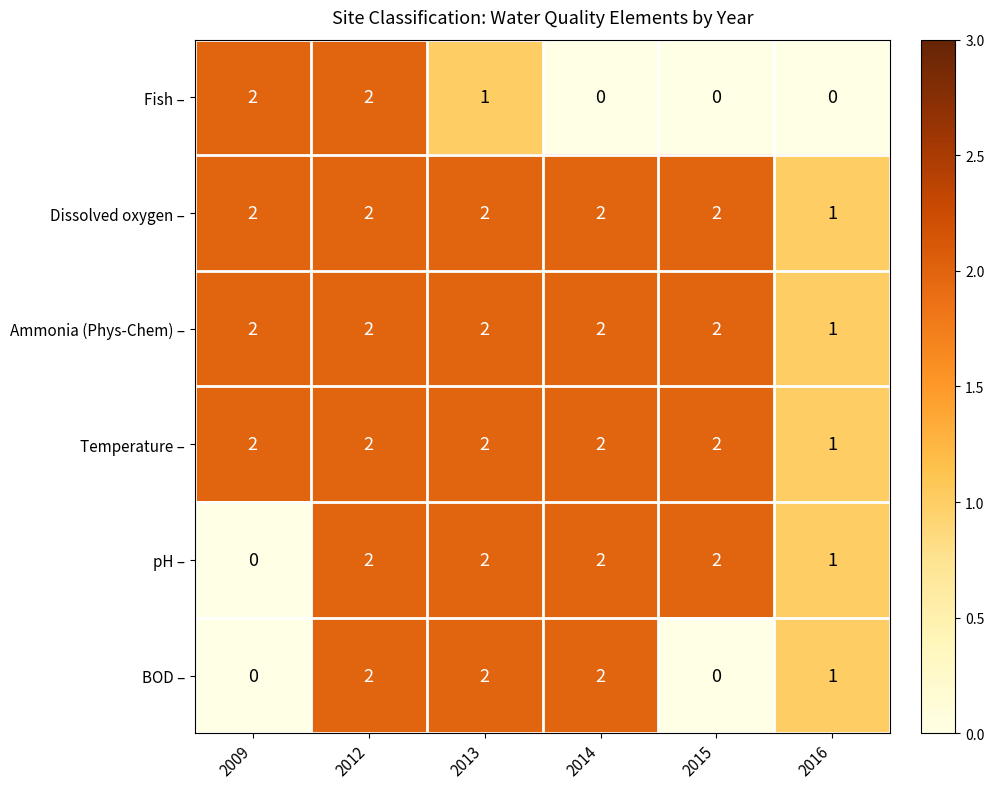

What is the greatest value displayed?

2